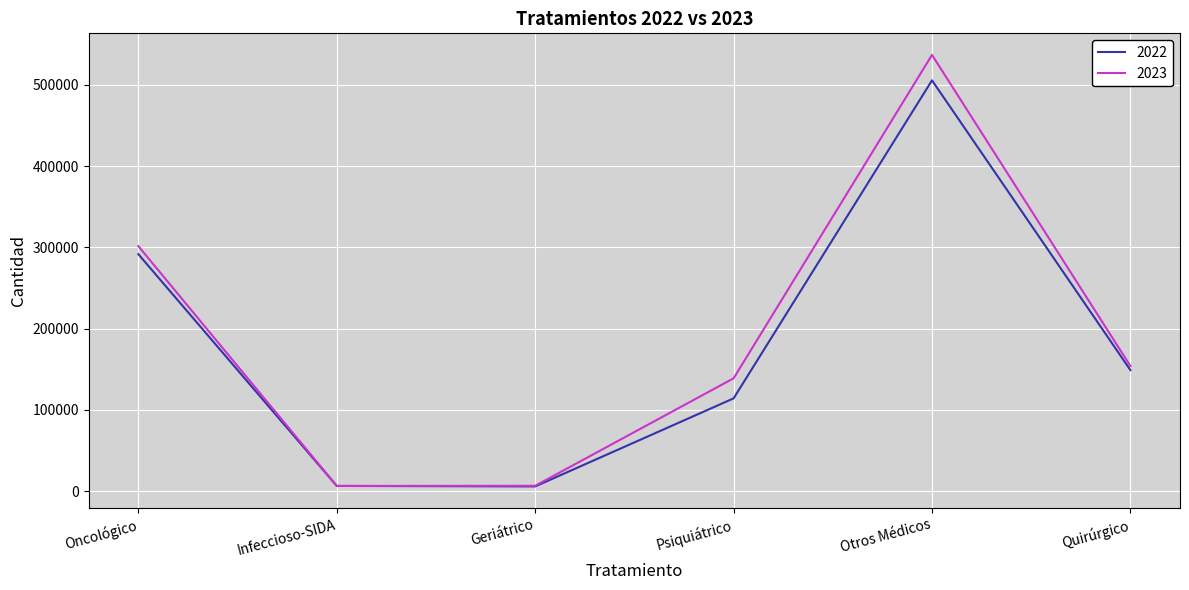

How many distinct data groups are displayed?

2